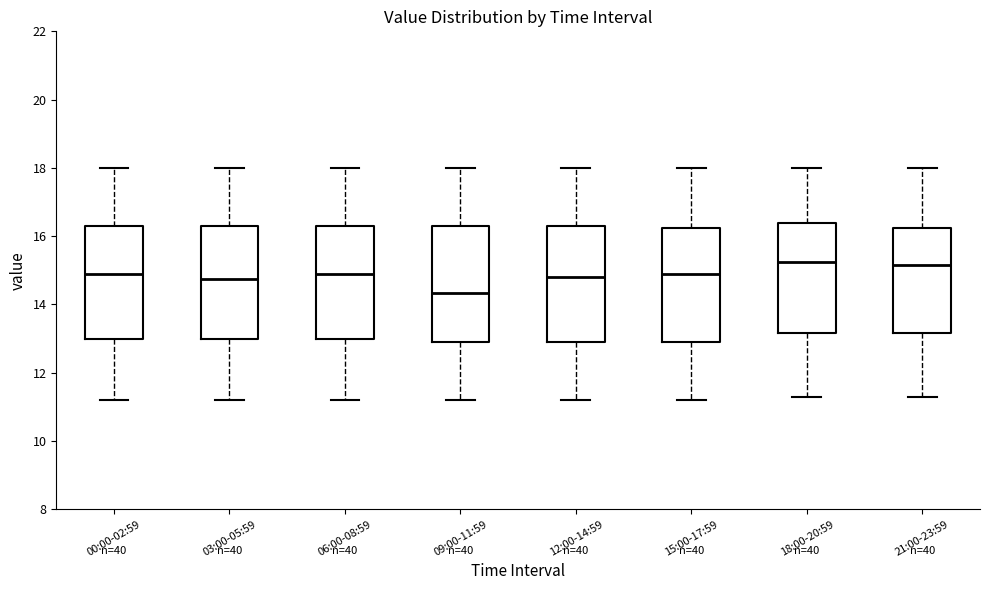

Where does the lower whisker of the box for 21:00-23:59 end on the y-axis? The values are not printed on the chart, so give them approximately, as read against the axis.

11.4